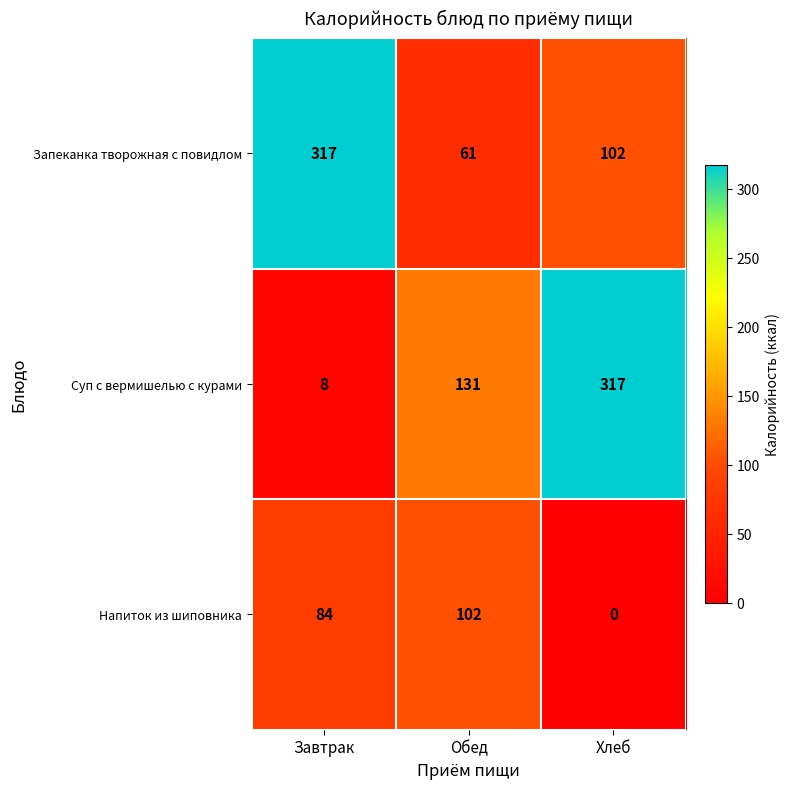

Which series has the largest range (max minus min)?

Суп с вермишелью с курами